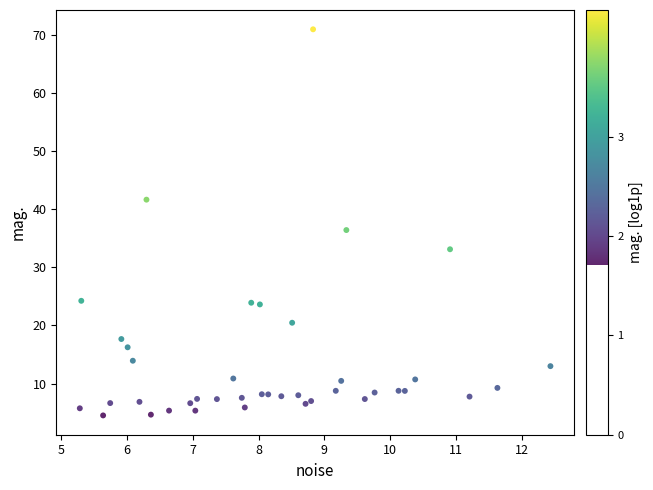

What is the range of Y values (max minus min)?

66.5